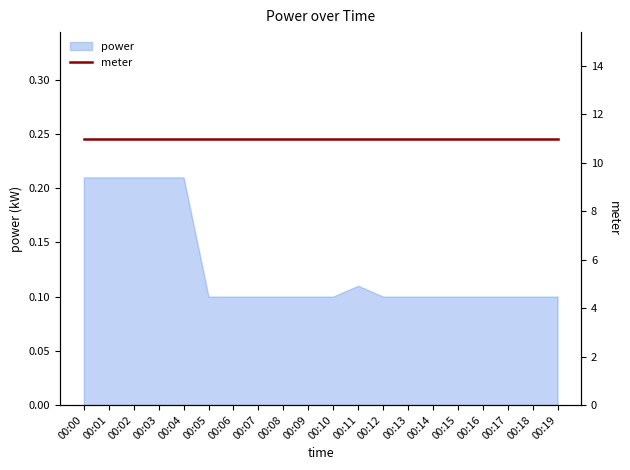

How many lines are shown in the chart?

1